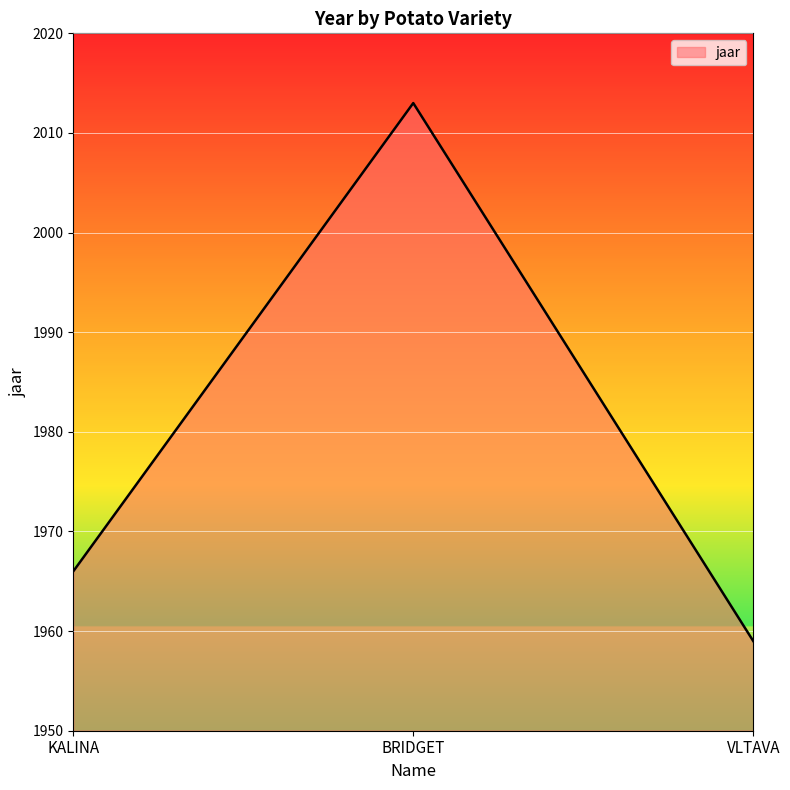

Rank the categories by value from highest to lowest.

BRIDGET, KALINA, VLTAVA